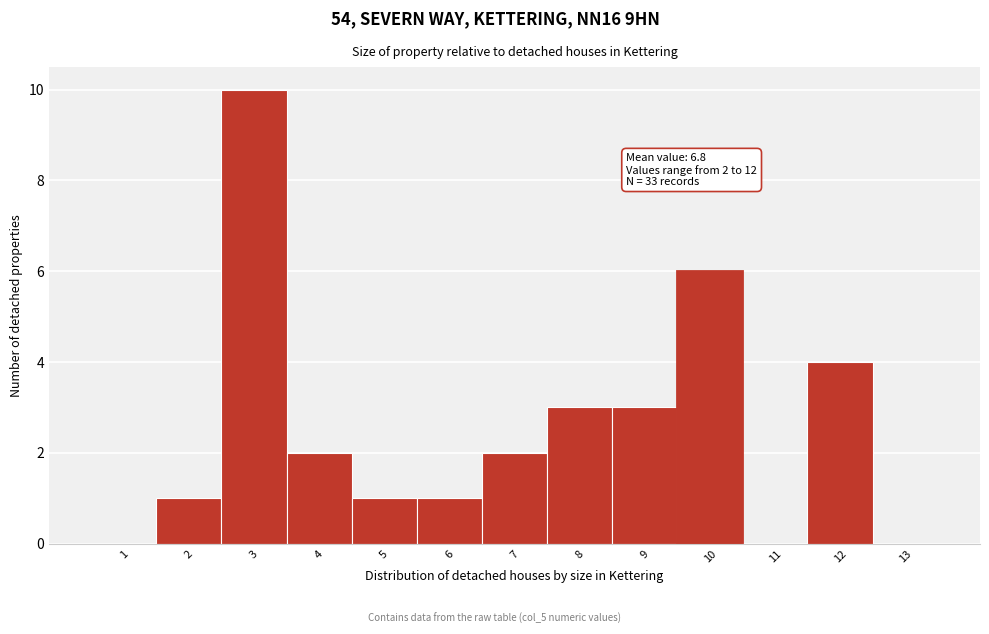

Over which range of the x-axis is the bar tallest?

2.5 to 3.5